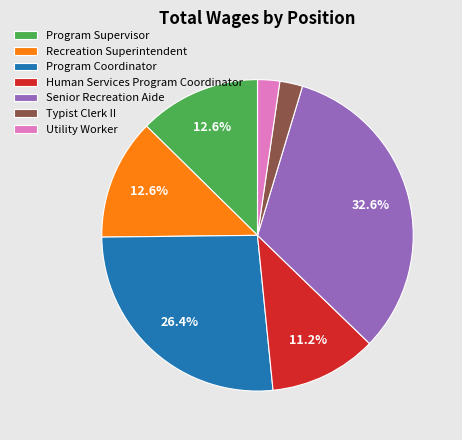

To the nearest percent, what is the average slice percentage?

14%